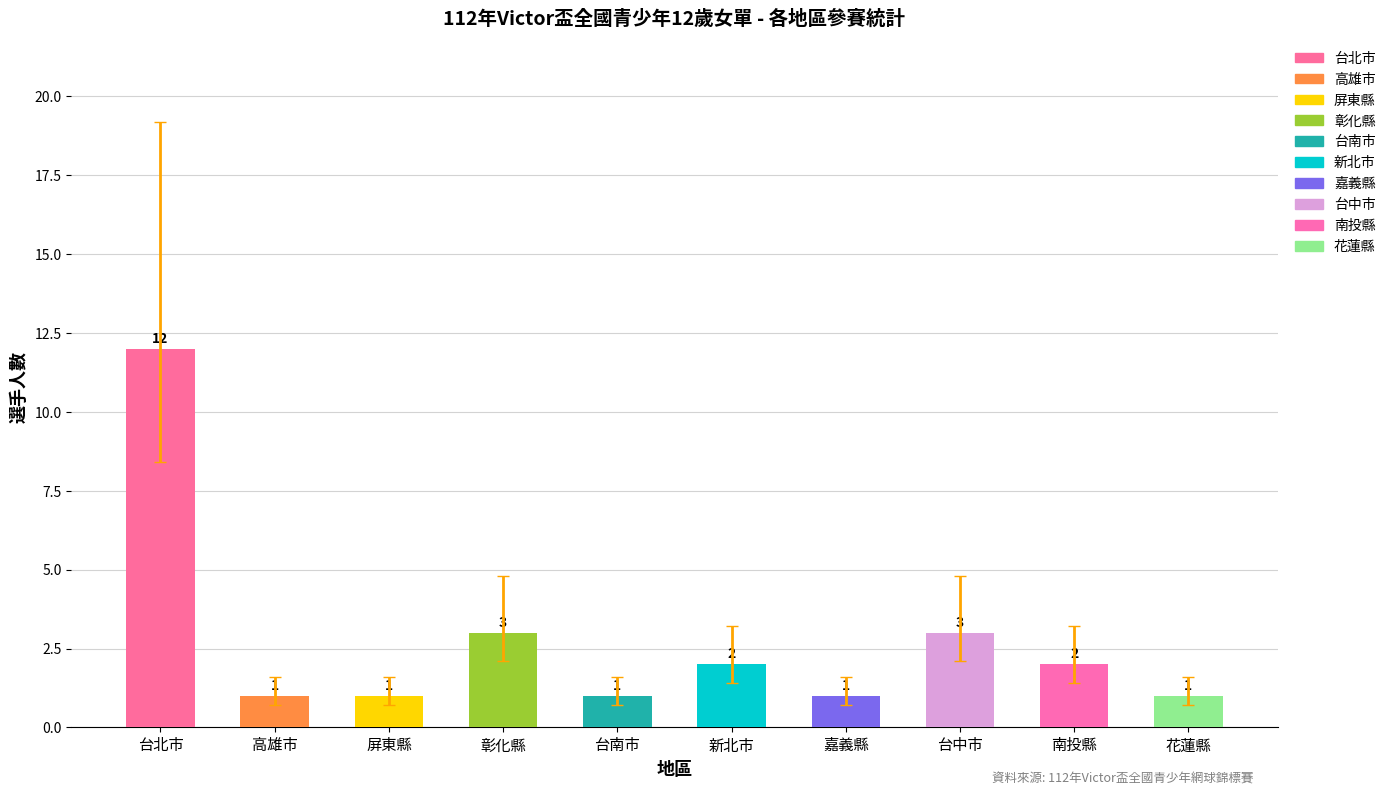

What is the label of the 6th bar from the right?

台南市